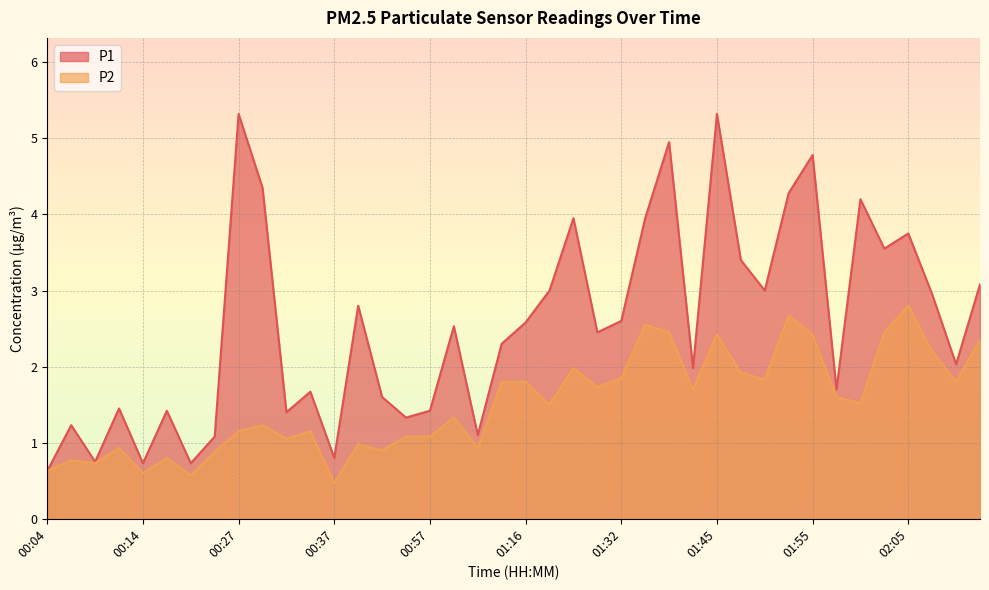

What is the total value across all series at 02:11?

3.8